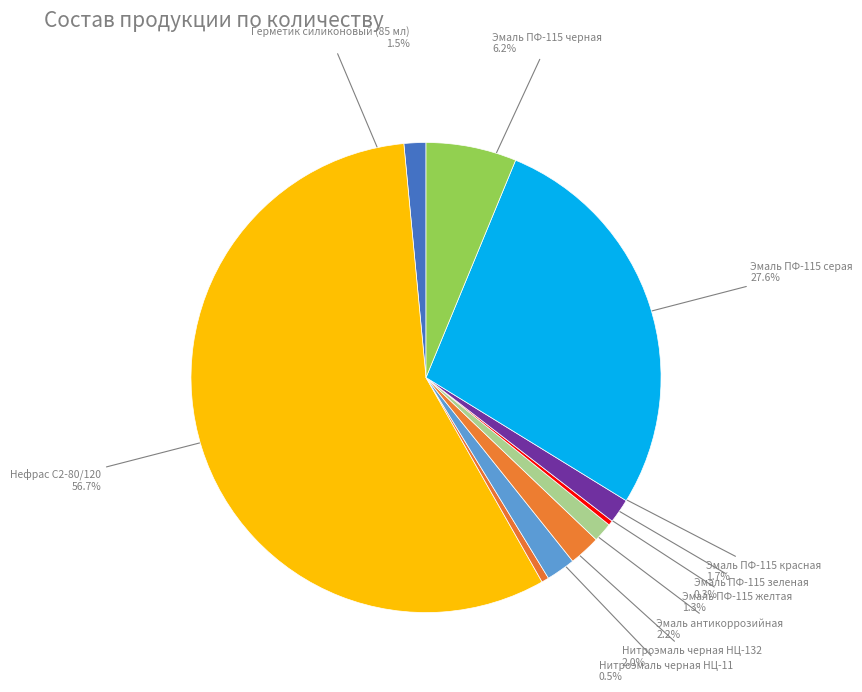

What is the ratio of the value at Эмаль ПФ-115 желтая to the value at Эмаль ПФ-115 черная?

0.2